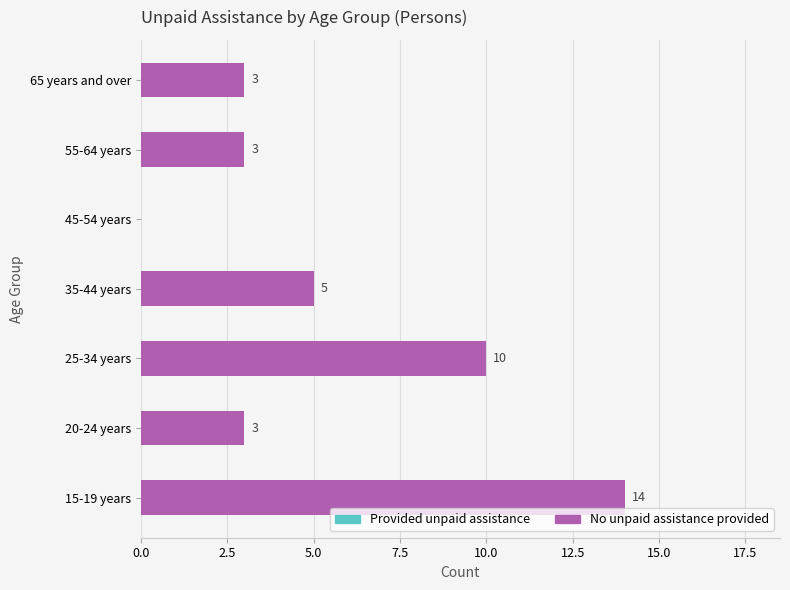

What is the greatest value displayed?

14